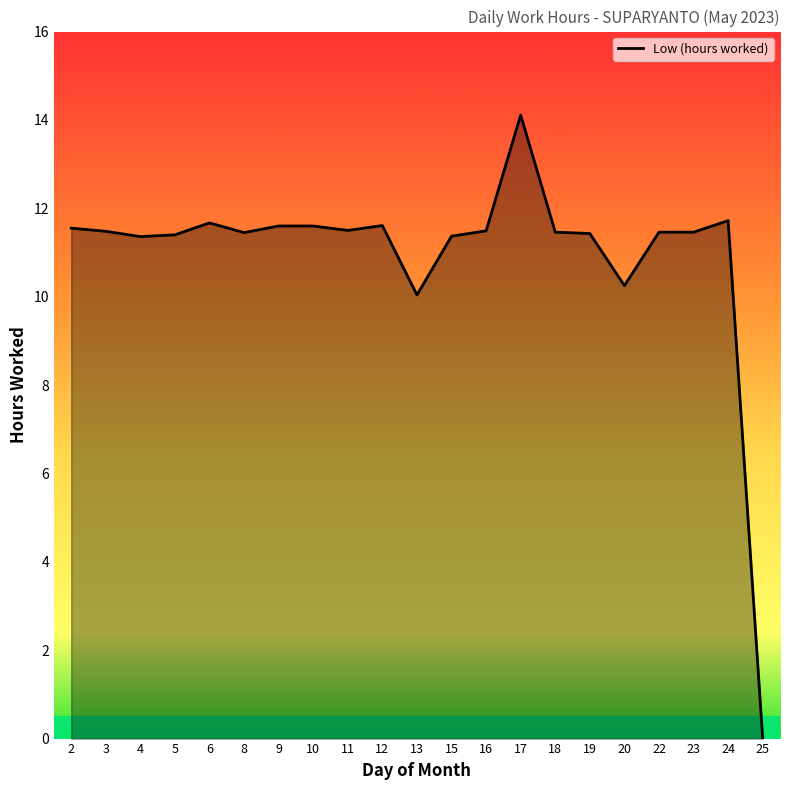

What is the difference between the maximum and minimum values?

14.1